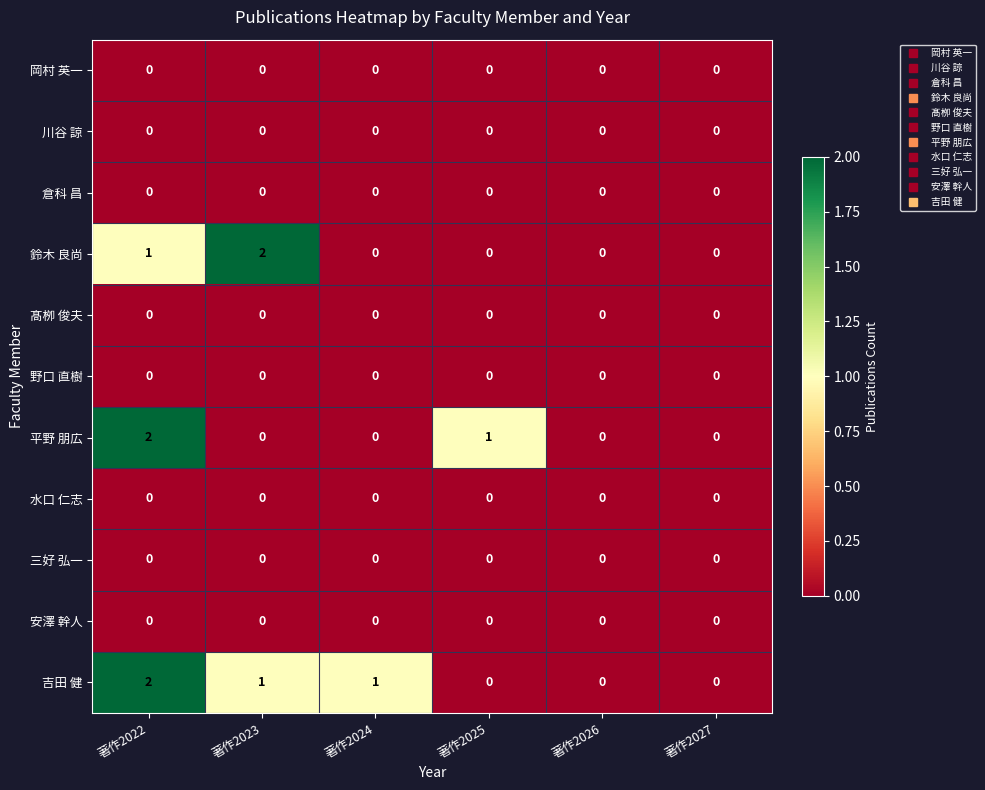

What is the total value across all series at 著作2025?

1